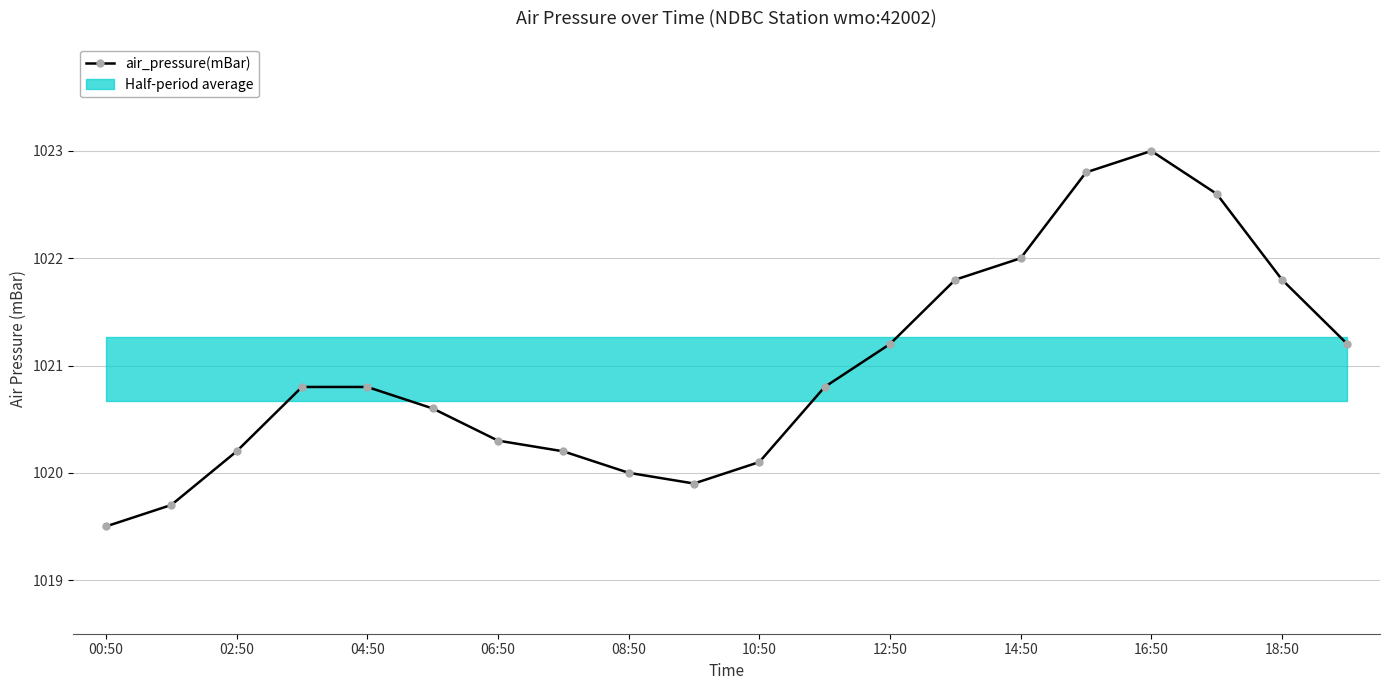

Reading left to right, what are all the values shown in this chart?

1019.5	1019.7	1020.2	1020.8	1020.8	1020.6	1020.3	1020.2	1020.0	1019.9	1020.1	1020.8	1021.2	1021.8	1022.0	1022.8	1023.0	1022.6	1021.8	1021.2